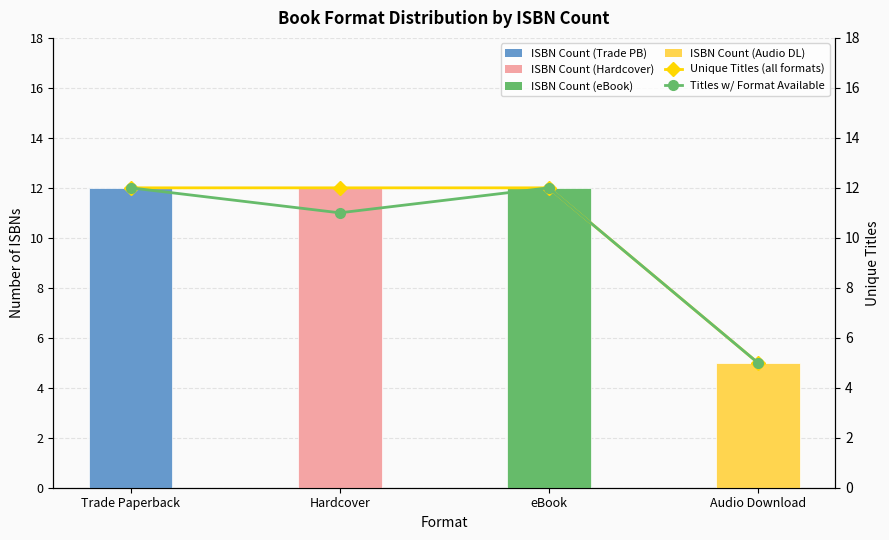

Reading left to right, extract all data points from this chart.

Format Count: Trade Paperback=12	Hardcover=12	eBook=12	Audio Download=5
Unique Titles (all formats): Trade Paperback=12	Hardcover=12	eBook=12	Audio Download=5
Titles w/ Format Available: Trade Paperback=12	Hardcover=11	eBook=12	Audio Download=5